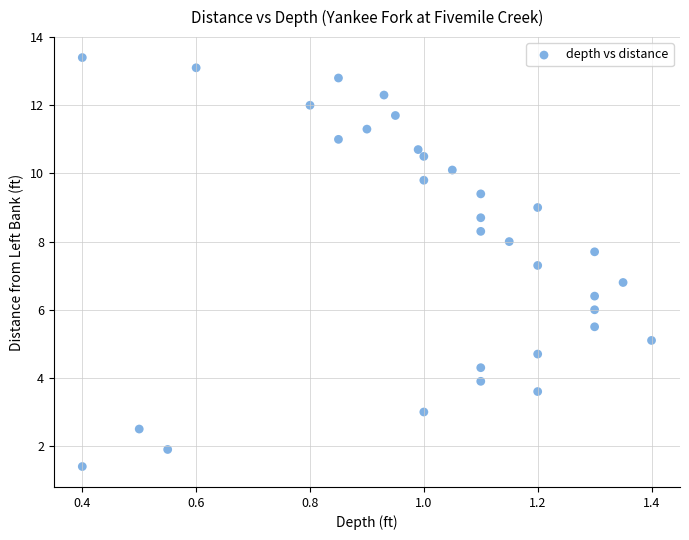

What is the range of X values (max minus min)?

1.0